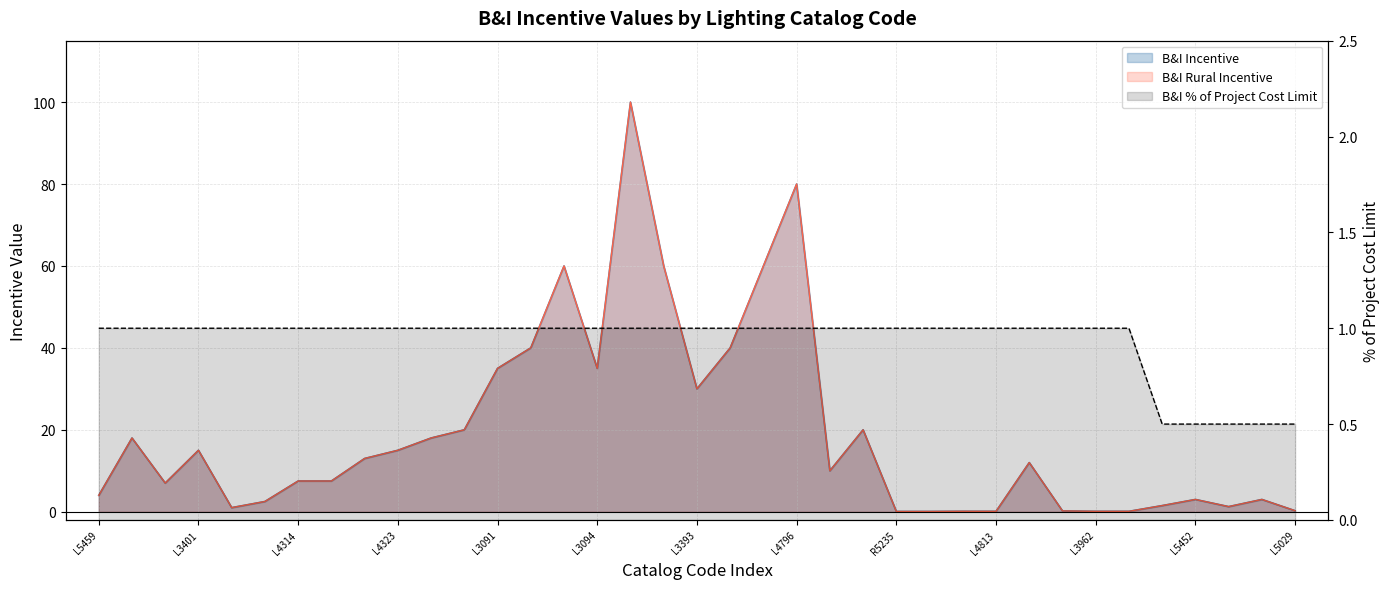

At L5448, list the series in order from smallest to largest.

B&I % of Project Cost Limit, B&I Incentive, B&I Rural Incentive